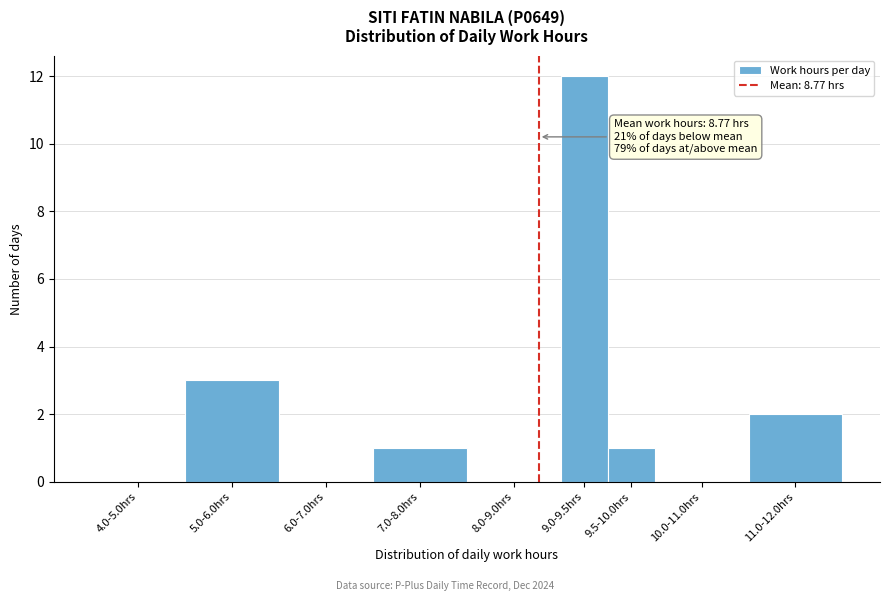

Reading right to left, transcribe all the data shown in this chart.

11.0-12.0hrs=2	10.0-11.0hrs=0	9.5-10.0hrs=1	9.0-9.5hrs=12	8.0-9.0hrs=0	7.0-8.0hrs=1	6.0-7.0hrs=0	5.0-6.0hrs=3	4.0-5.0hrs=0